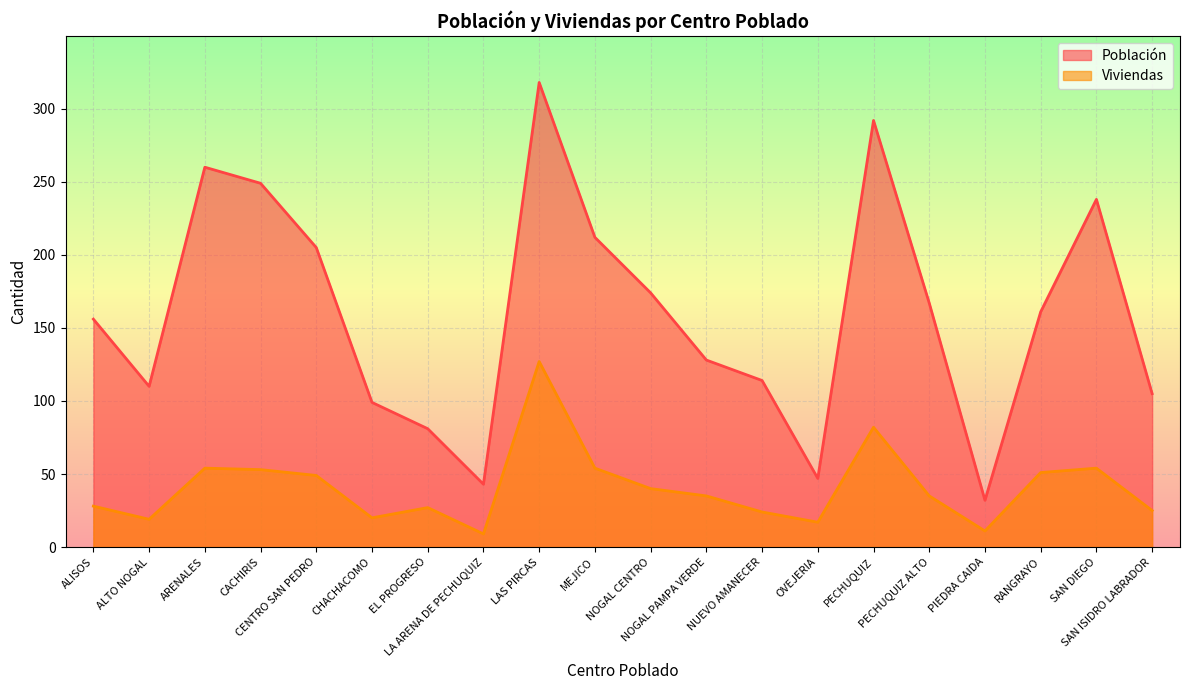

True or false: Población has more than 2 interior local peaks.

True